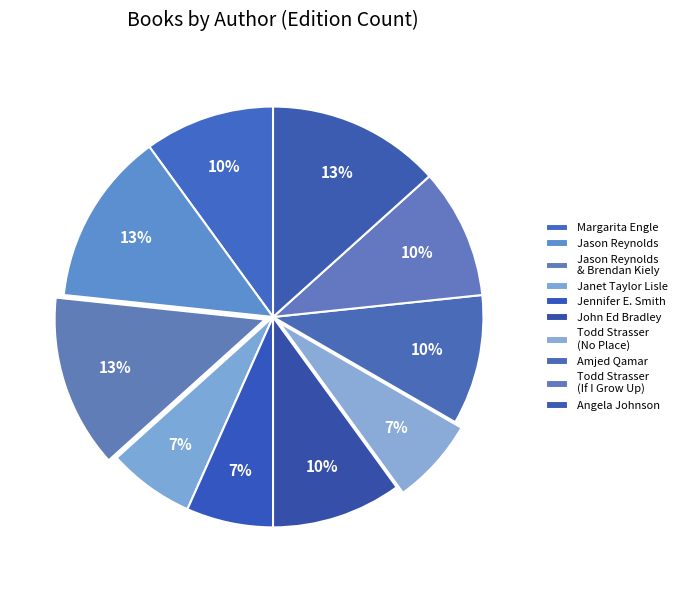

How many slices are in this pie chart?

10